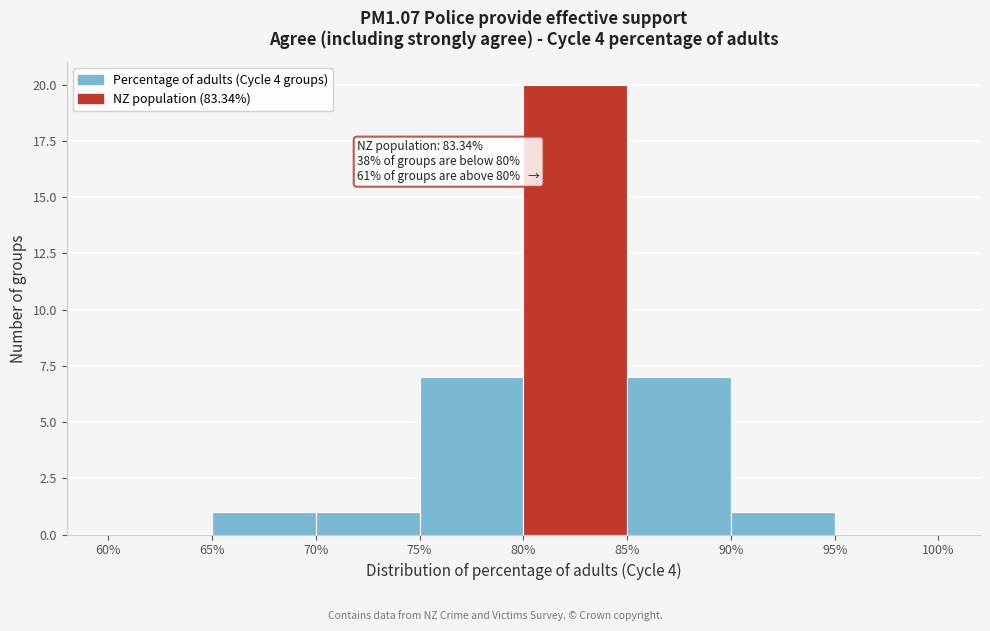

Which range on the x-axis has the tallest bar?

80% to 85%